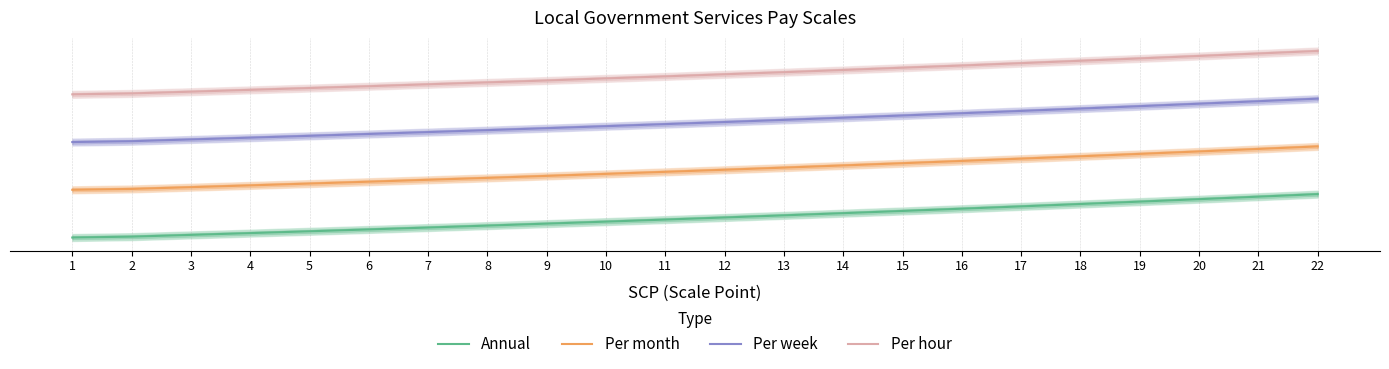

What is the total value across all series at 4?

7.0